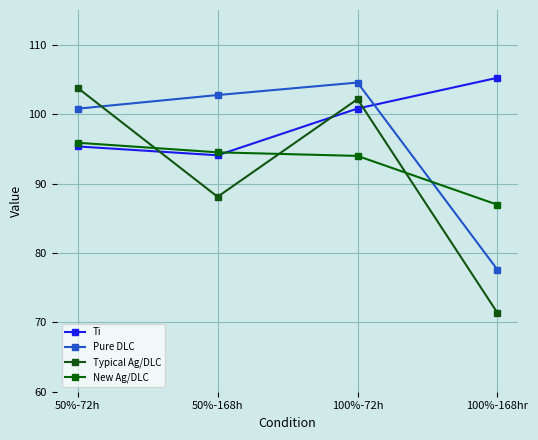

Which category has the lowest value across all series?

100%-168hr